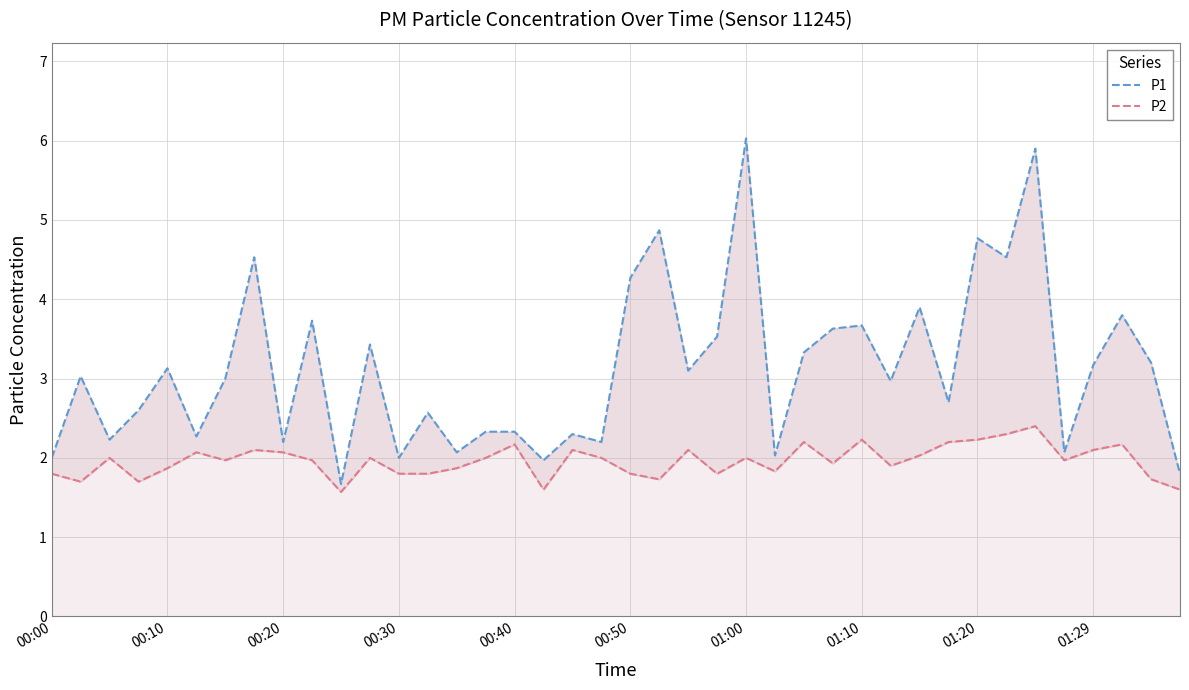

What is the minimum value shown in the chart?

1.6